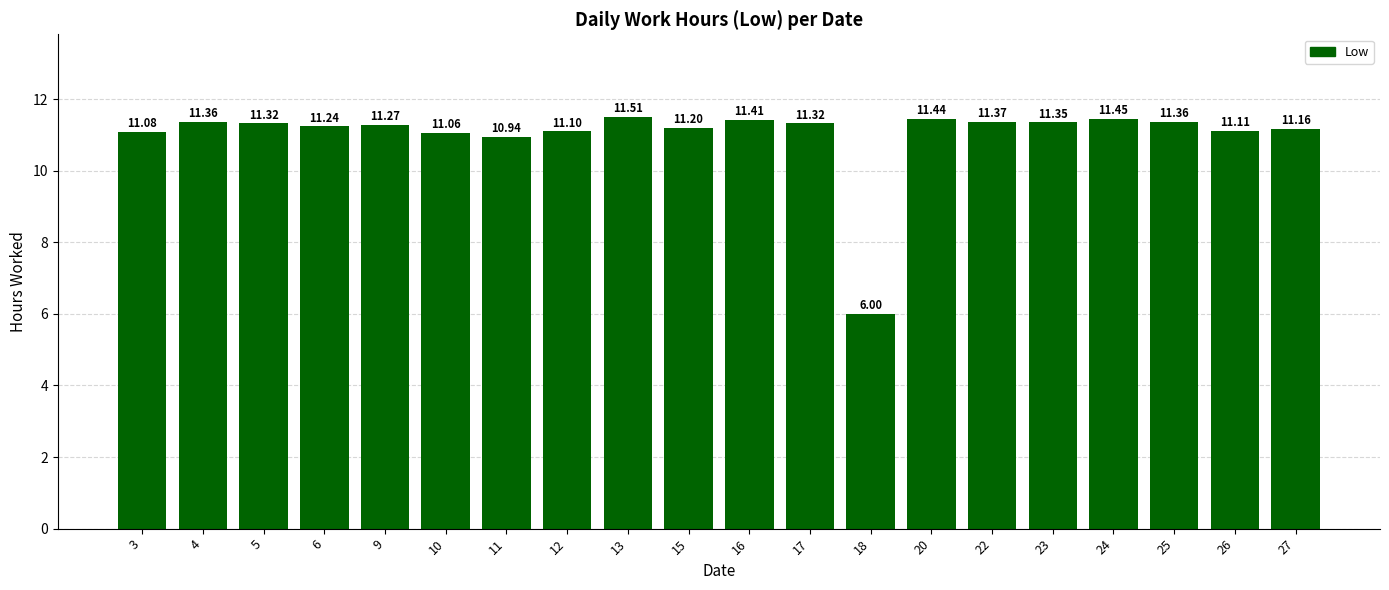

What is the difference between the second highest and second lowest values?

0.5